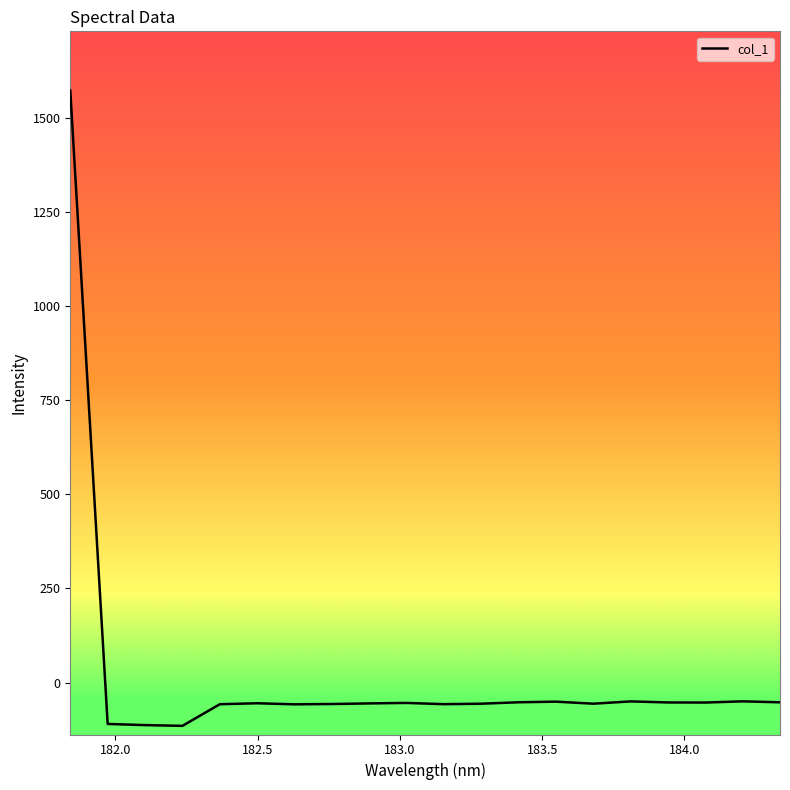

What is the maximum value shown in the chart?

1571.6